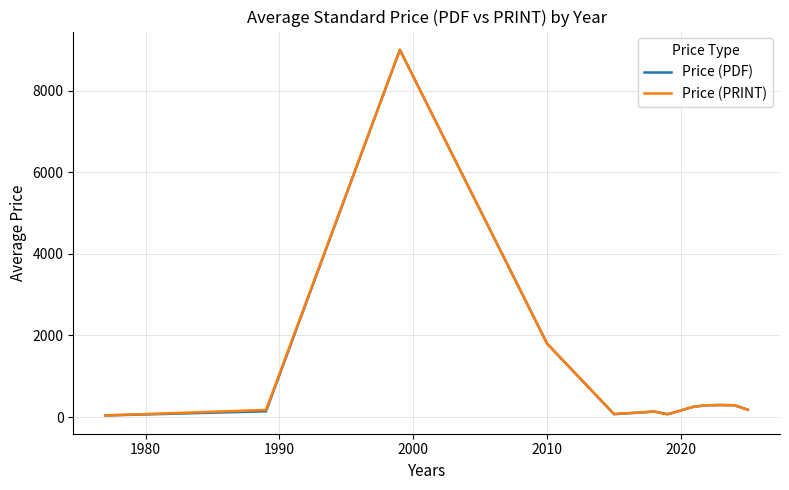

How many series are shown in this chart?

2